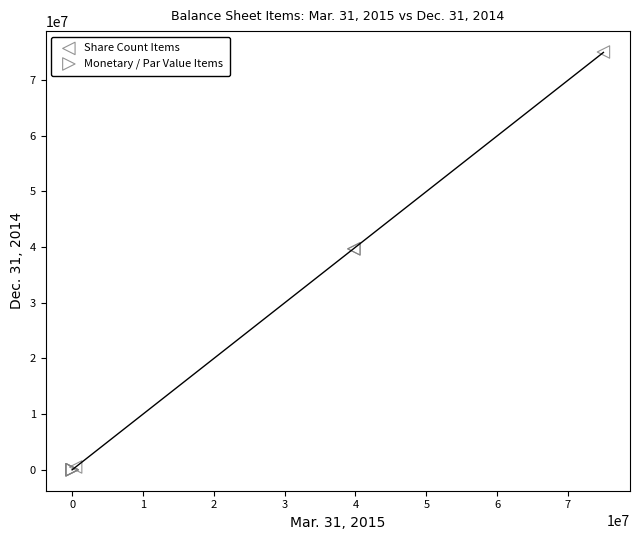

Which series has the largest Y range (max minus min)?

Share Count Items